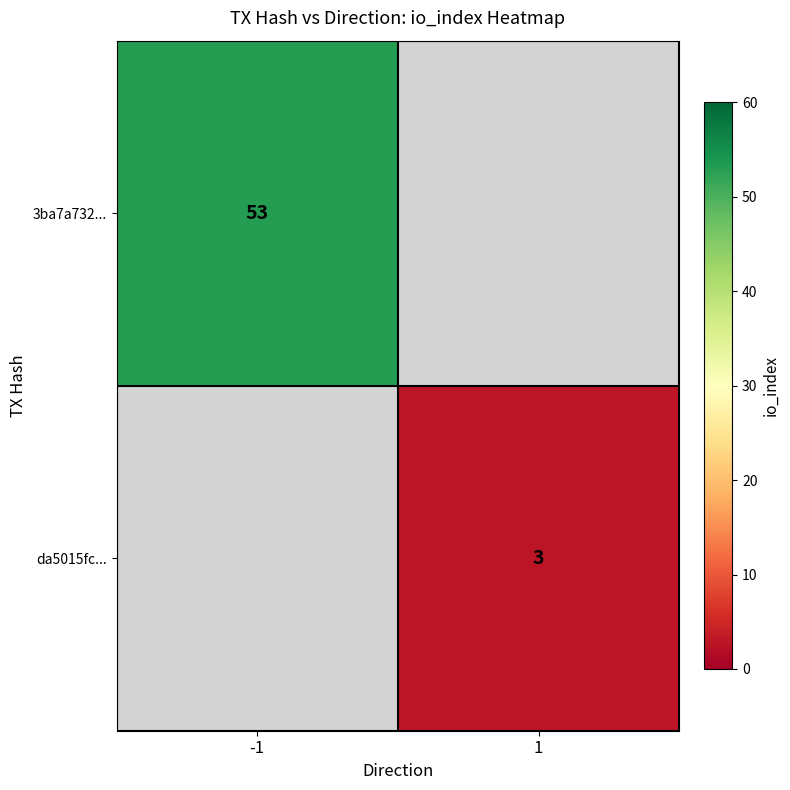

The 3ba7a732... series shows 53 at -1. True or false?

True